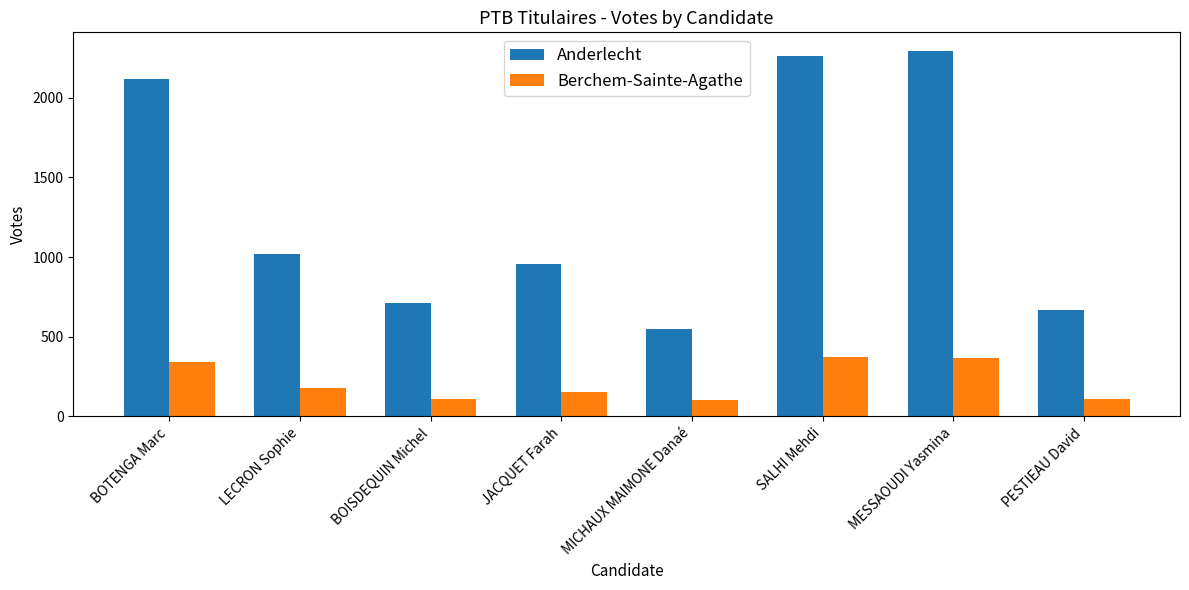

List the series in order of their overall mean, lowest first.

Berchem-Sainte-Agathe, Anderlecht